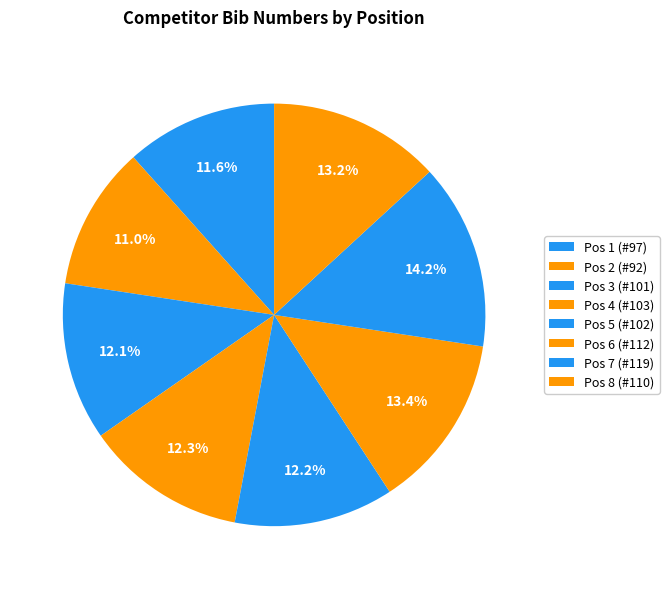

The Pos 3 (#101) slice represents 7% of the pie. True or false?

False